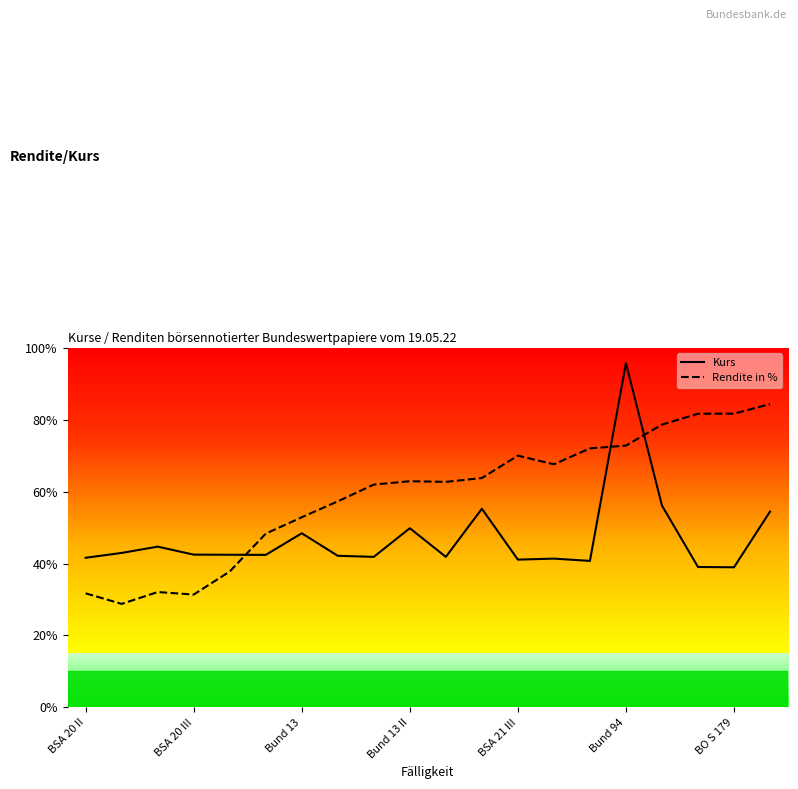

Which series has the widest spread of values?

Kurs